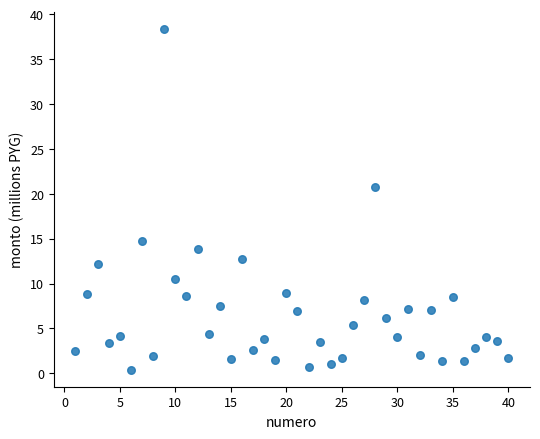

What is the range of X values (max minus min)?

39.0